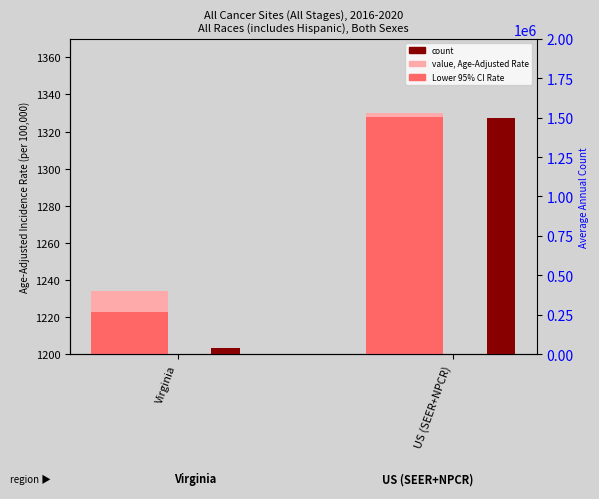

At which category does the chart reach its minimum across all series?

Virginia